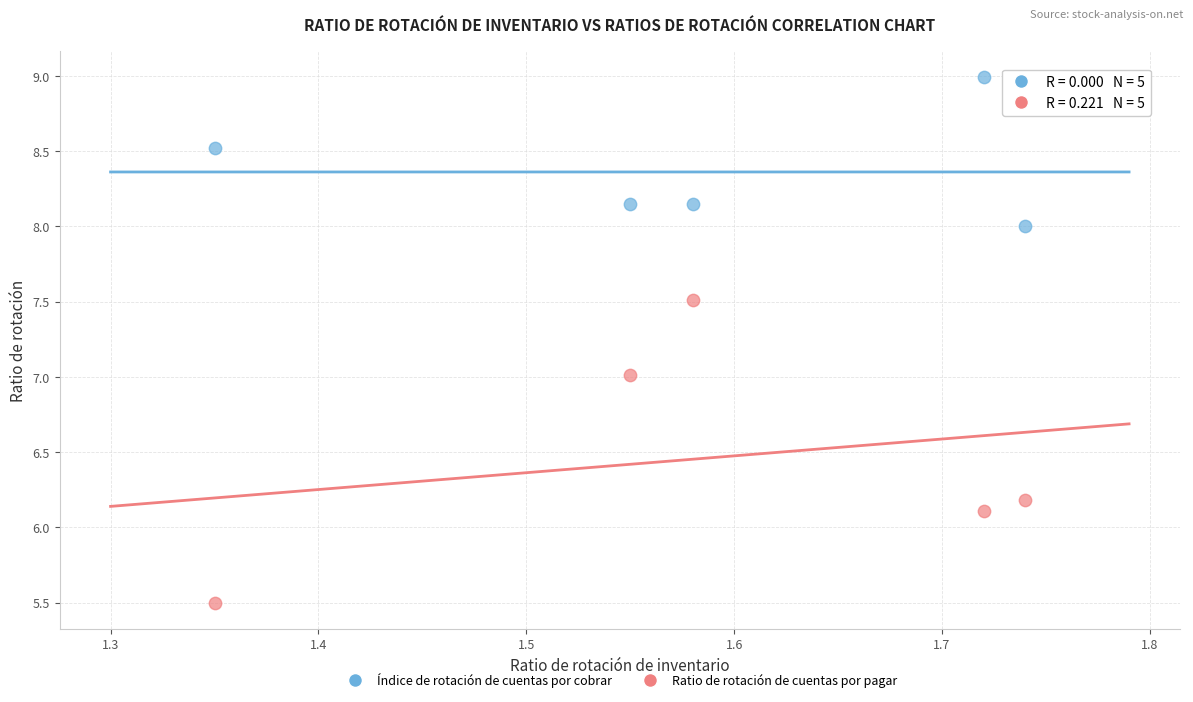

What are all the series names shown in the legend?

Índice de rotación de cuentas por cobrar, Ratio de rotación de cuentas por pagar